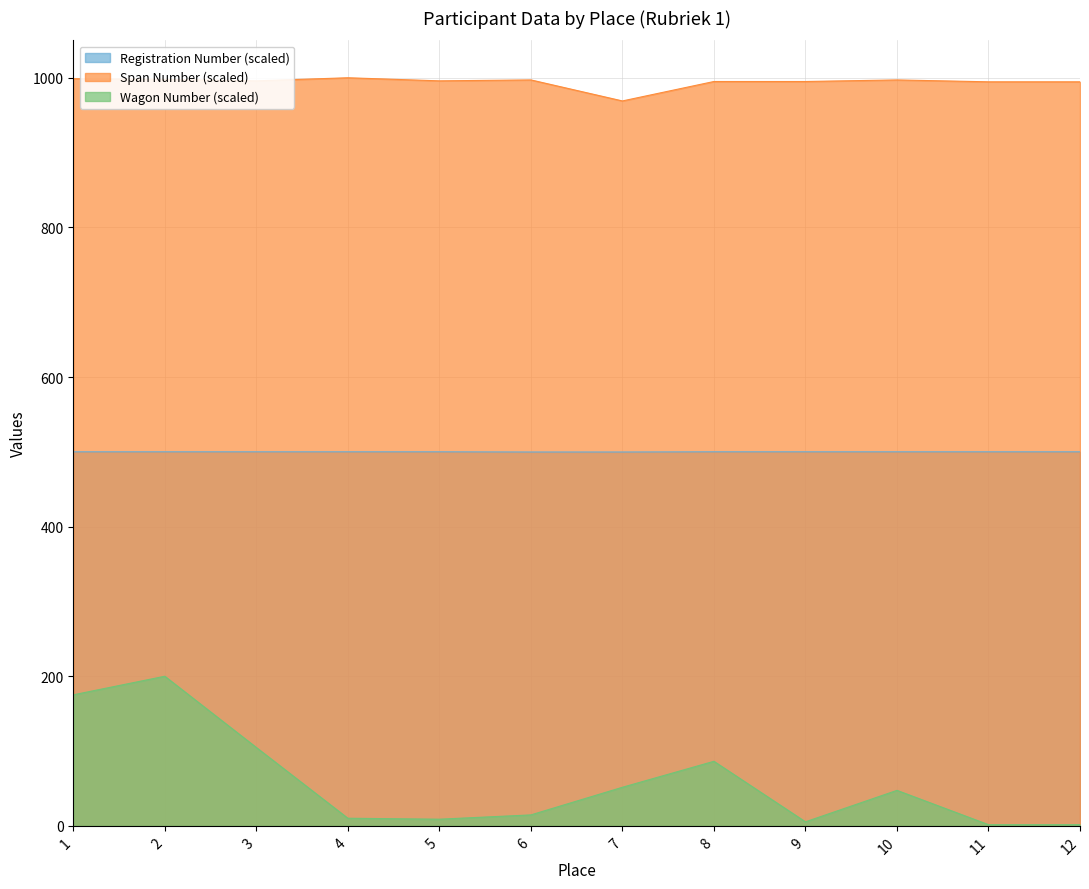

How many interior local valleys does the Span Number series have?

5